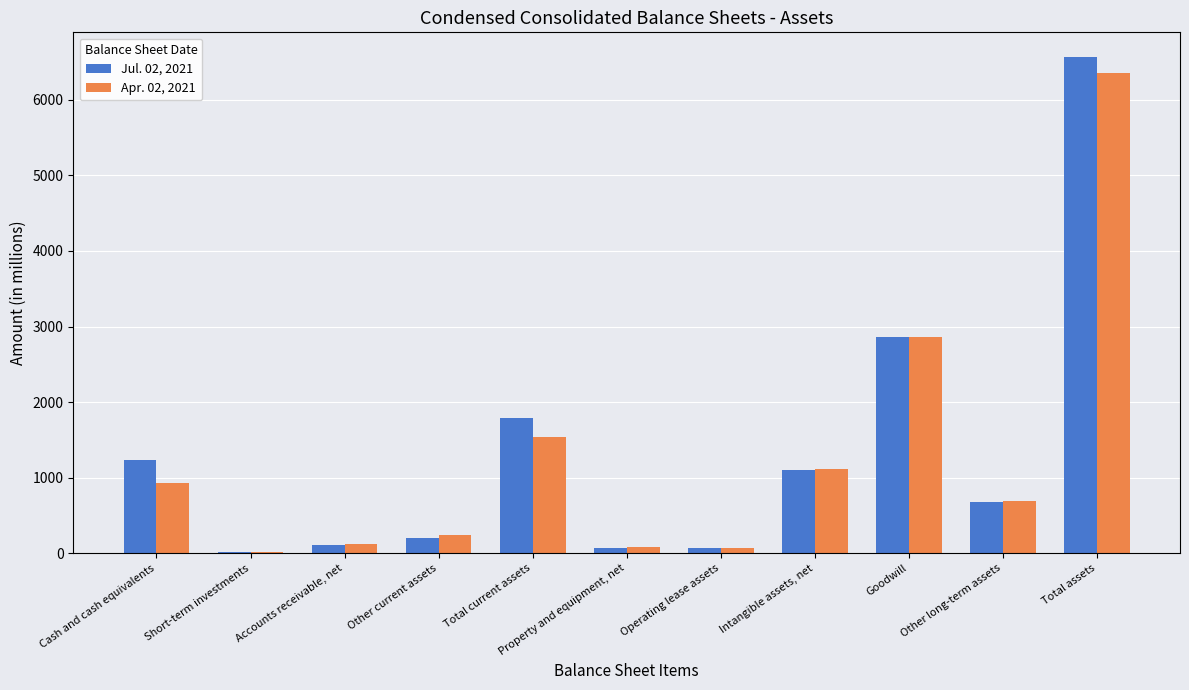

At which category is the sum across all series the highest?

Total assets